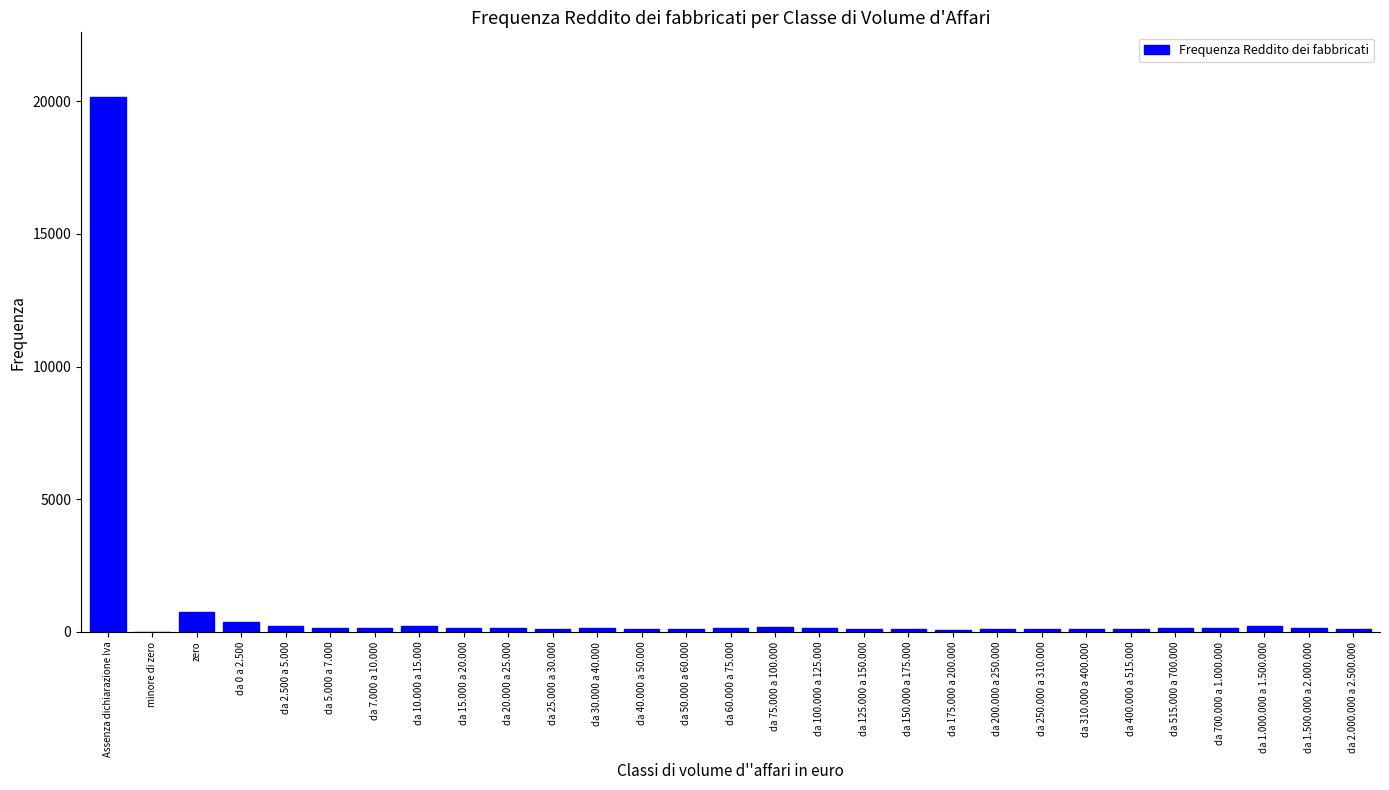

What is the sum of all values?

24846